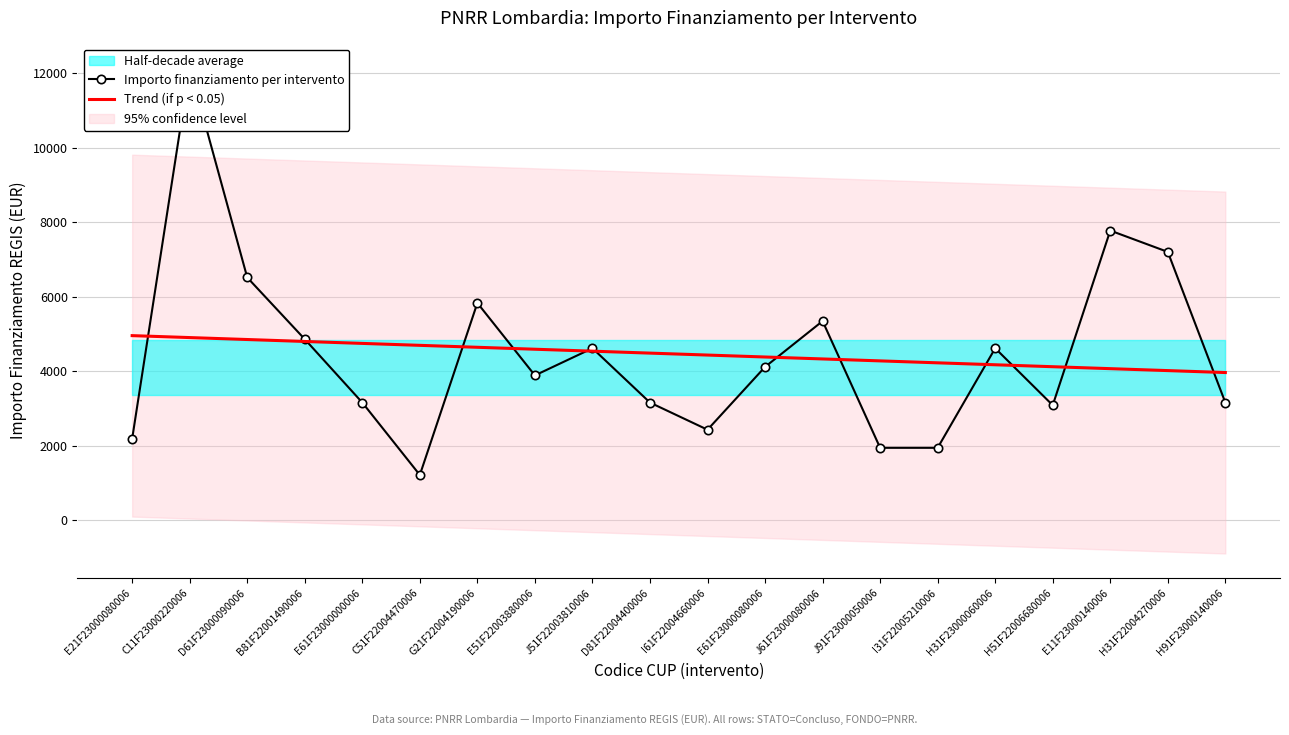

Which series has the largest range (max minus min)?

Importo finanziamento per intervento